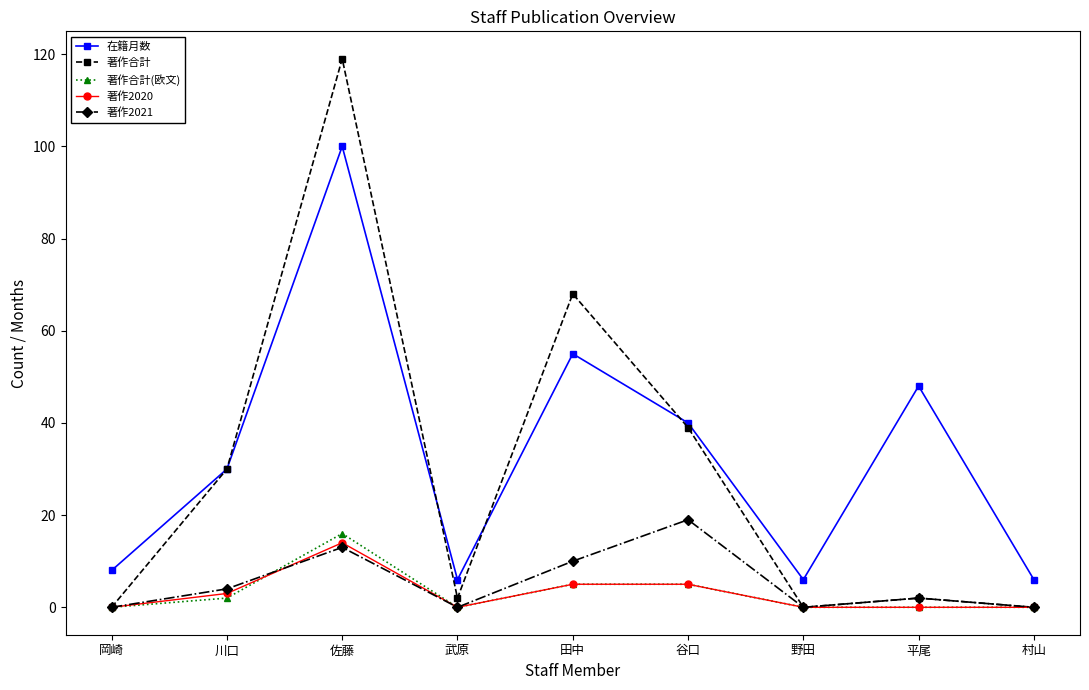

What is the value of the 在籍月数 point at the 2nd from the left?

30